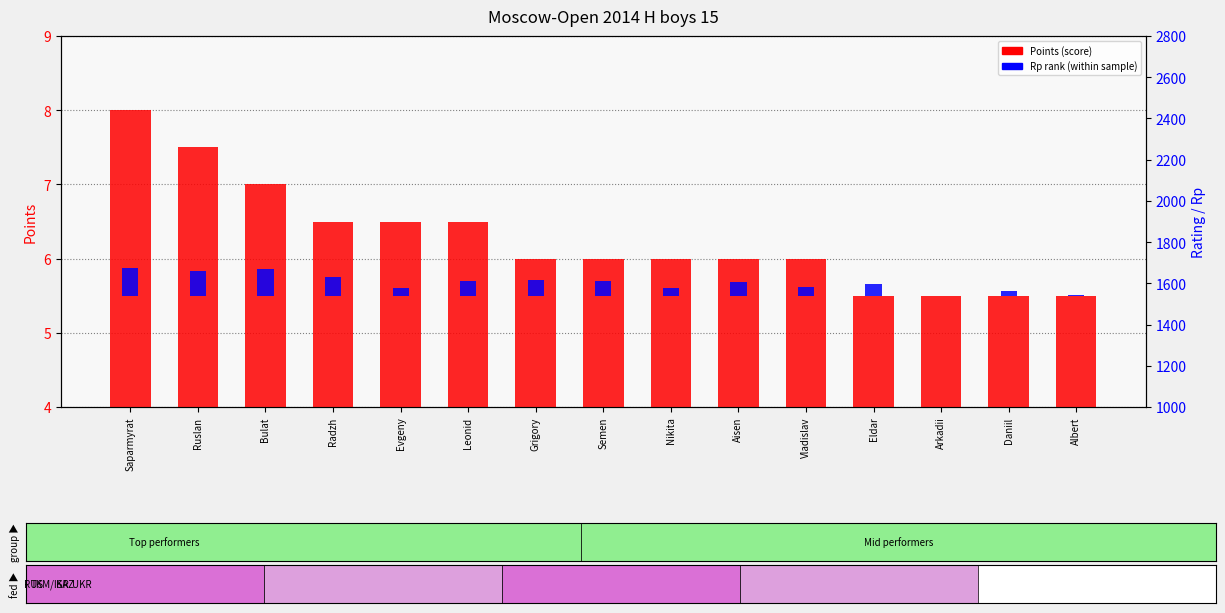

Count the Points (score) values in the range 5 to 6.

9